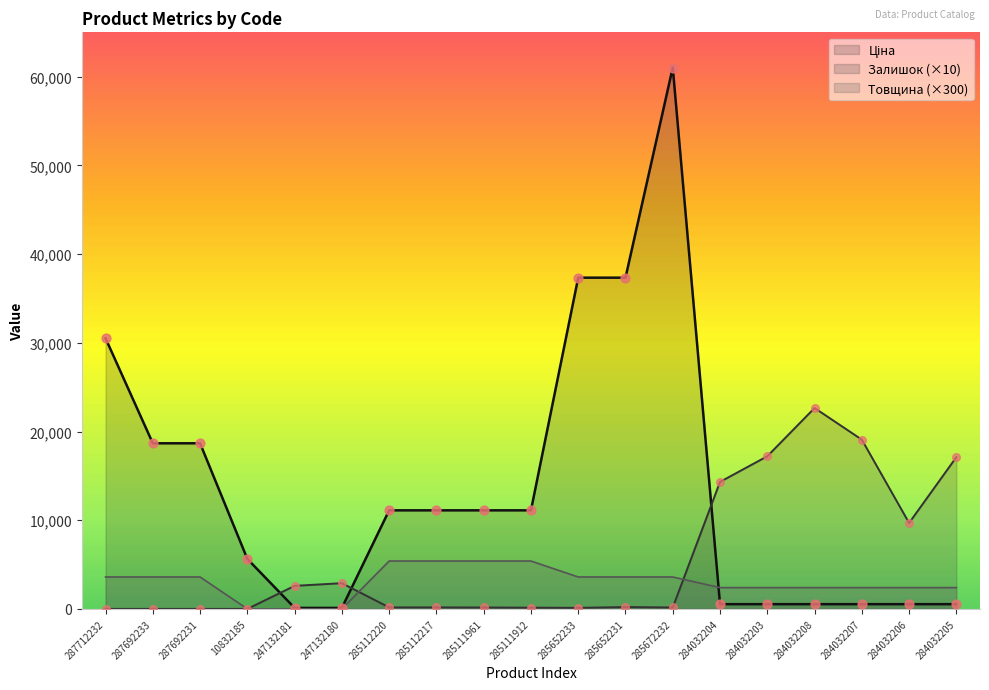

What are all the series names shown in the legend?

Ціна, Залишок, Товщина